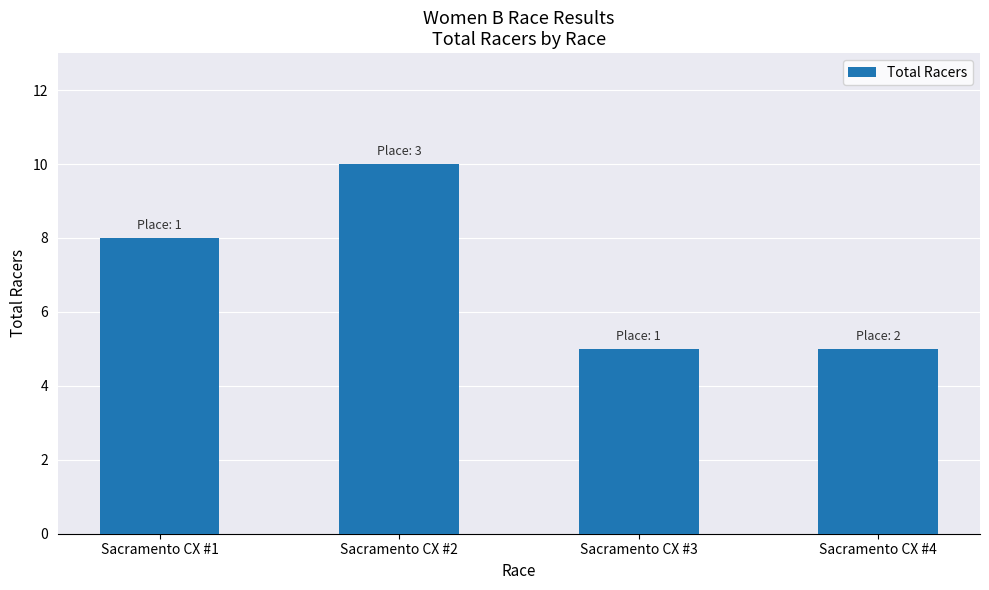

Reading right to left, transcribe all the data shown in this chart.

Sacramento CX #4=5	Sacramento CX #3=5	Sacramento CX #2=10	Sacramento CX #1=8